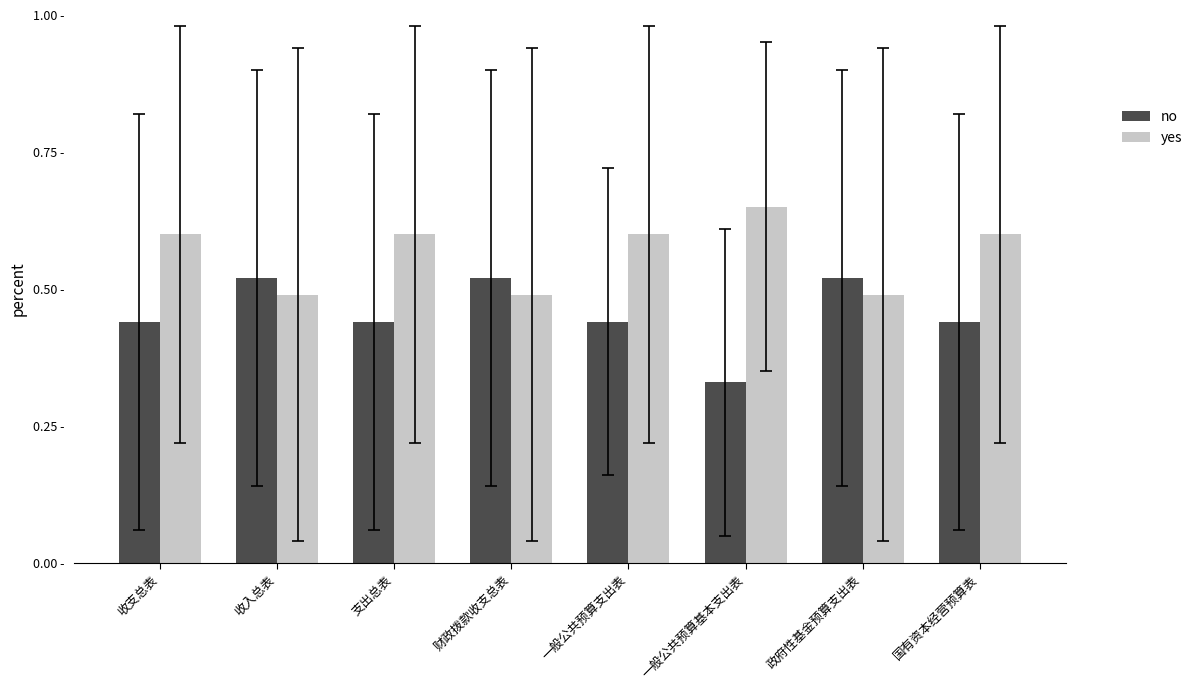

At which label is no closest to 0?

一般公共预算基本支出表